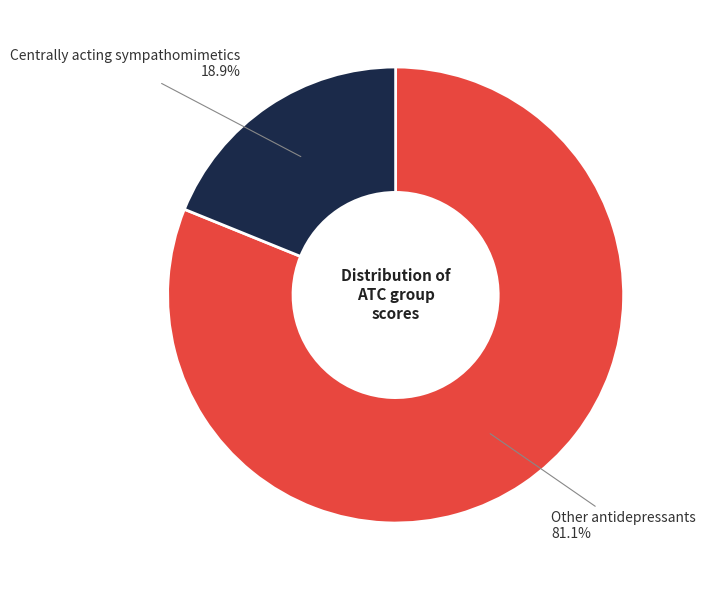

Is there a majority slice in this chart?

Yes